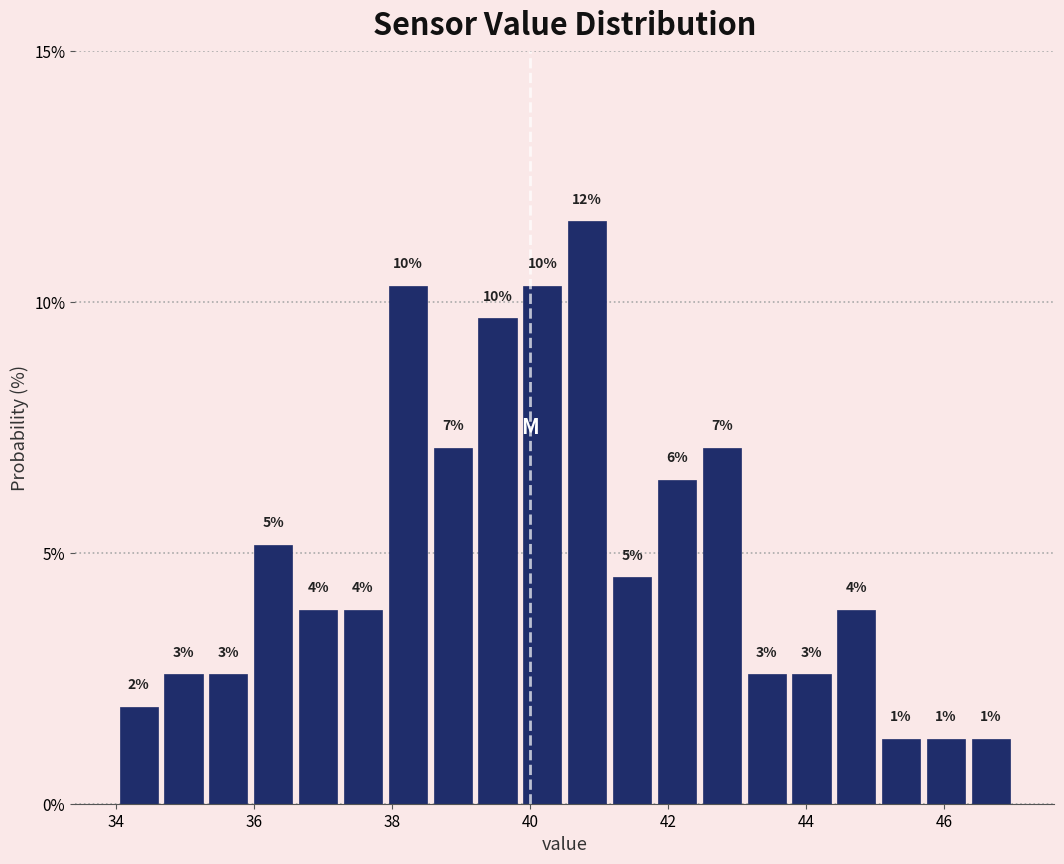

Read against the x-axis, roughly where is the centre of the tallest bar?

40.8